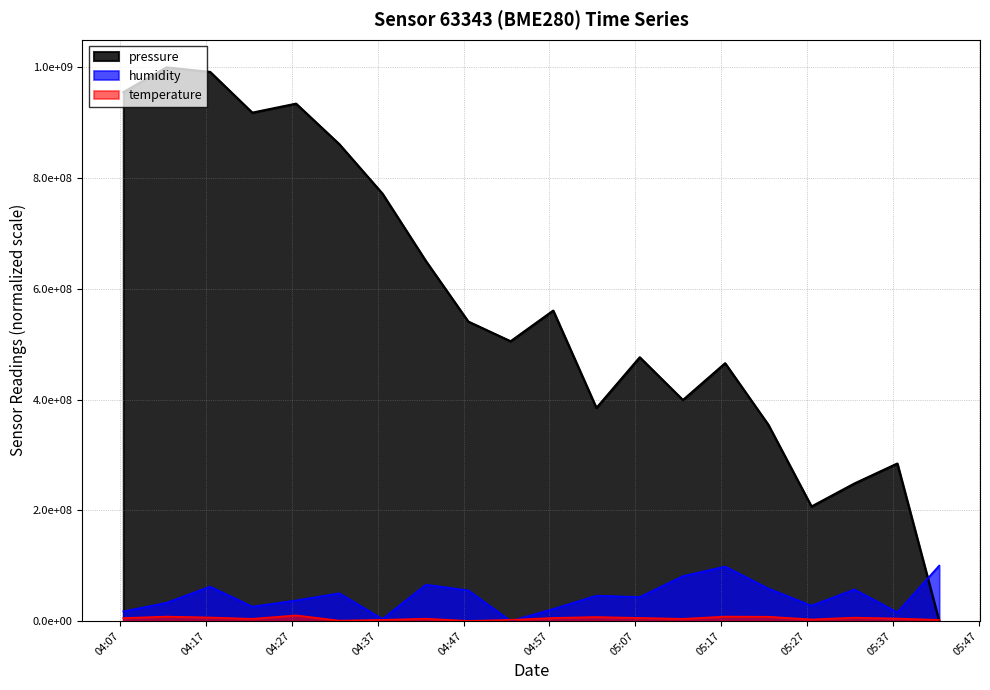

Is the value of humidity at 05:12 greater than the value of temperature at 05:37?

Yes